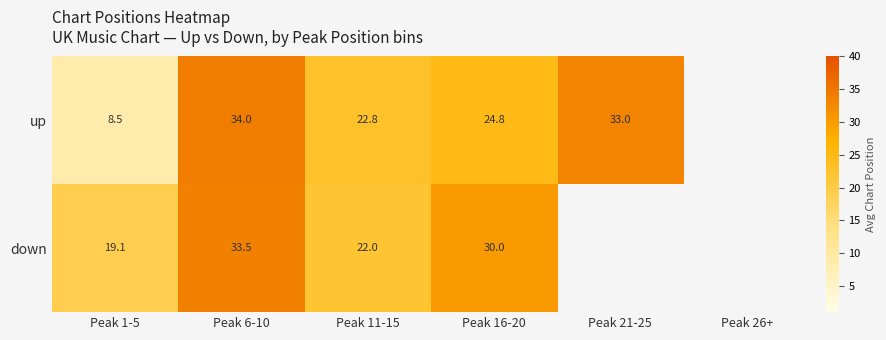

Between Peak 1-5 and Peak 11-15, which series saw the biggest shift?

up